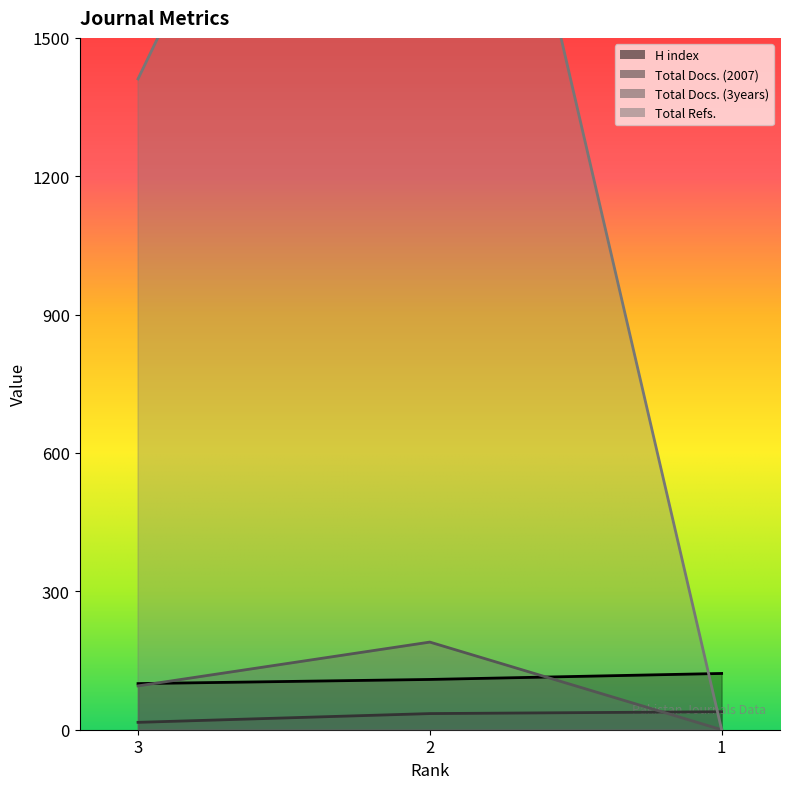

List the series in order of their peak value, lowest first.

Total Docs. (2007), H index, Total Docs. (3years), Total Refs.